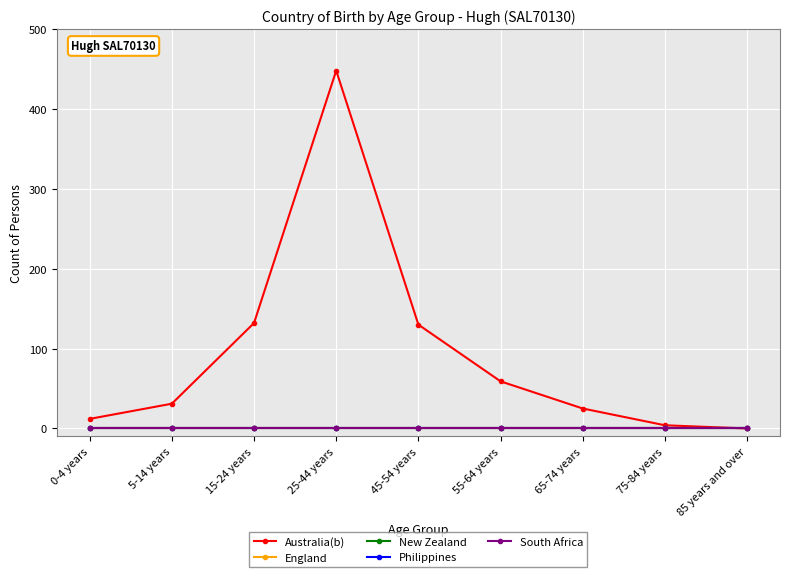

In Australia(b), how many points are higher than both neighbors (excluding endpoints)?

1